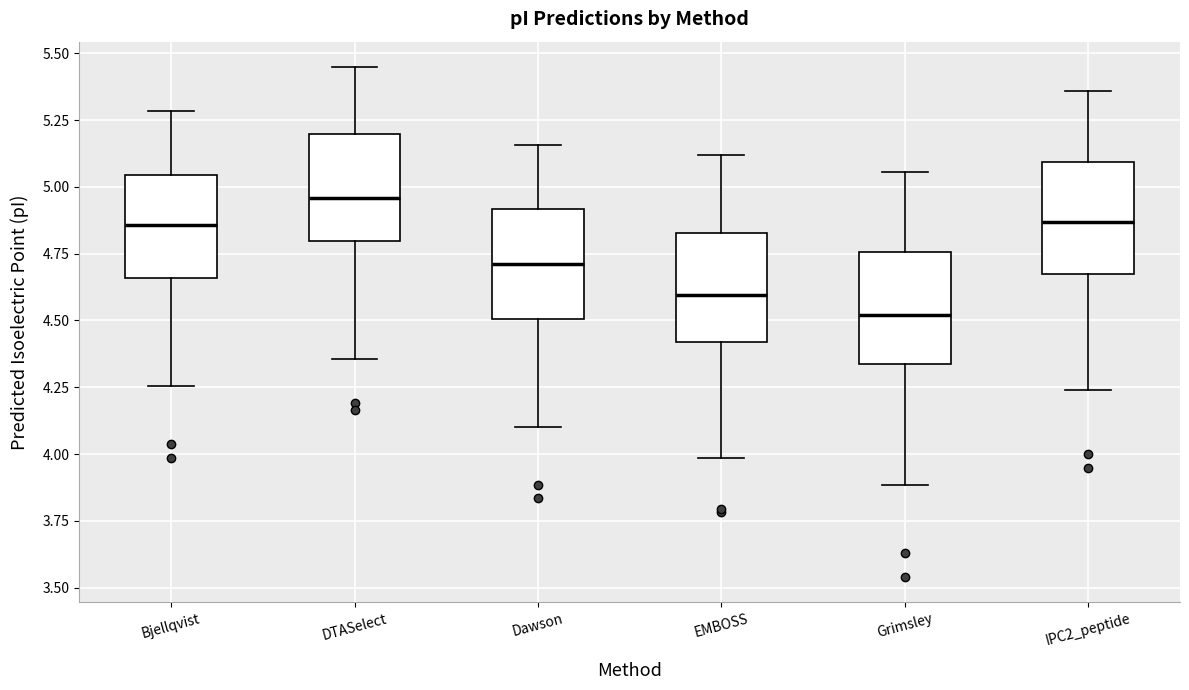

Reading left to right, transcribe this box plot: for each box, give where its median line is, the range the box spans, and where its two whiskers end, as read against the y-axis. The values are not printed on the chart, so give them approximately, as read against the axis.

Bjellqvist: median 4.85, box 4.65 to 5.05, whiskers 4.25 to 5.30
DTASelect: median 4.95, box 4.80 to 5.20, whiskers 4.35 to 5.45
Dawson: median 4.70, box 4.50 to 4.90, whiskers 4.10 to 5.15
EMBOSS: median 4.60, box 4.40 to 4.85, whiskers 4.00 to 5.10
Grimsley: median 4.50, box 4.35 to 4.75, whiskers 3.90 to 5.05
IPC2_peptide: median 4.85, box 4.70 to 5.10, whiskers 4.25 to 5.35